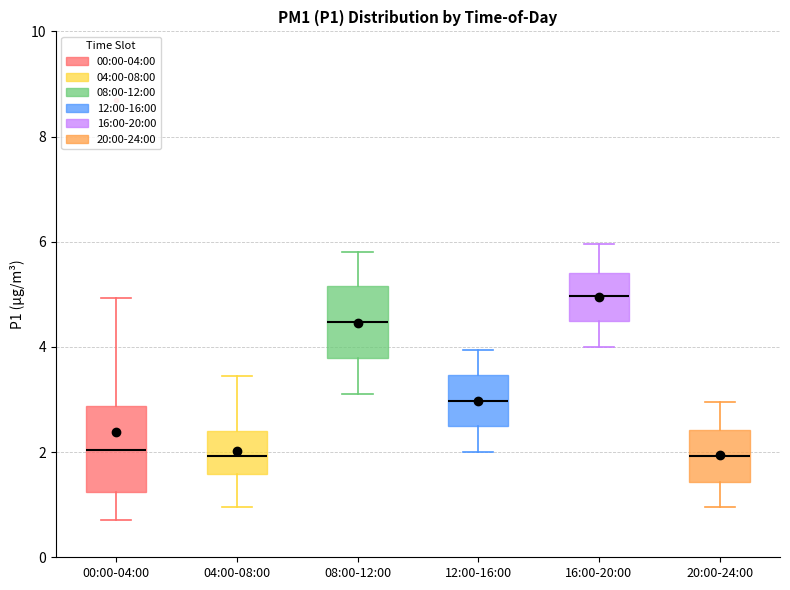

Where is the upper edge of the box for 12:00-16:00 on the y-axis? The values are not printed on the chart, so give them approximately, as read against the axis.

3.4